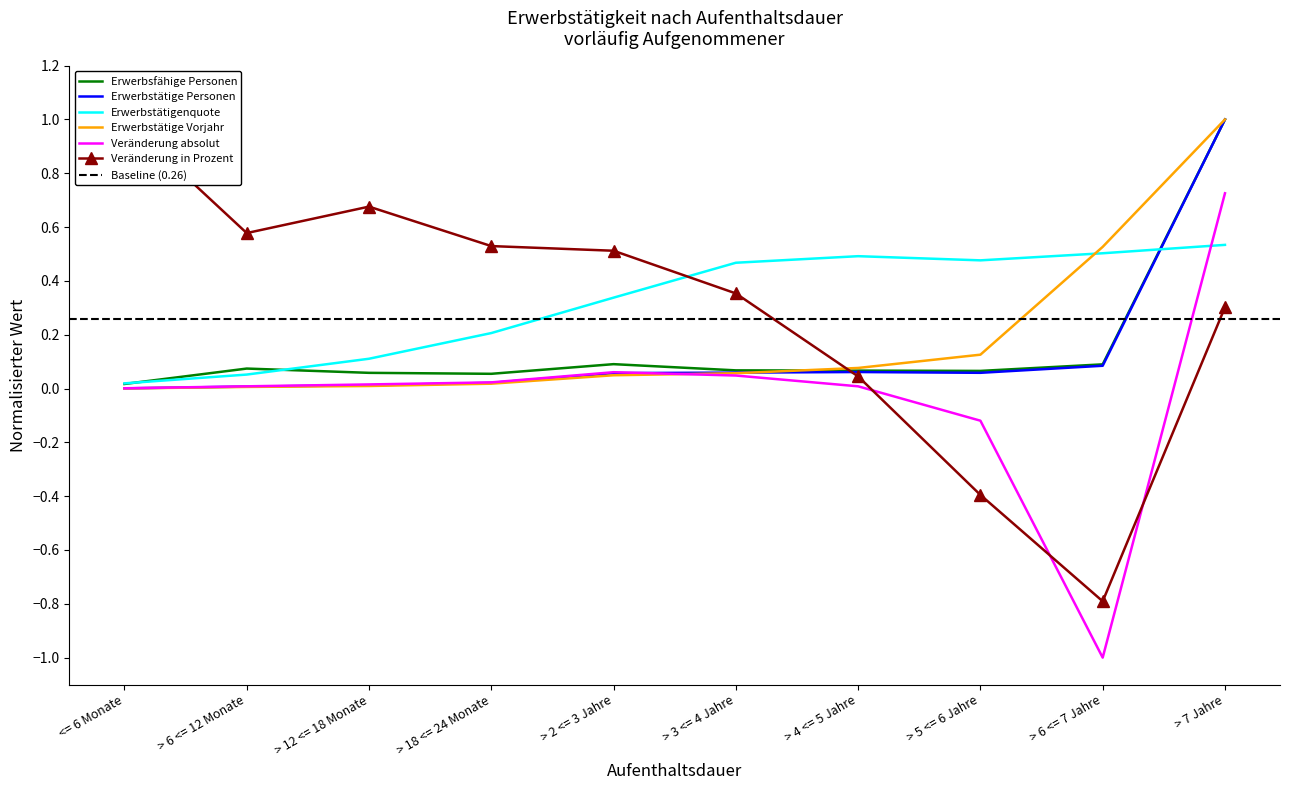

How many lines are shown in the chart?

6